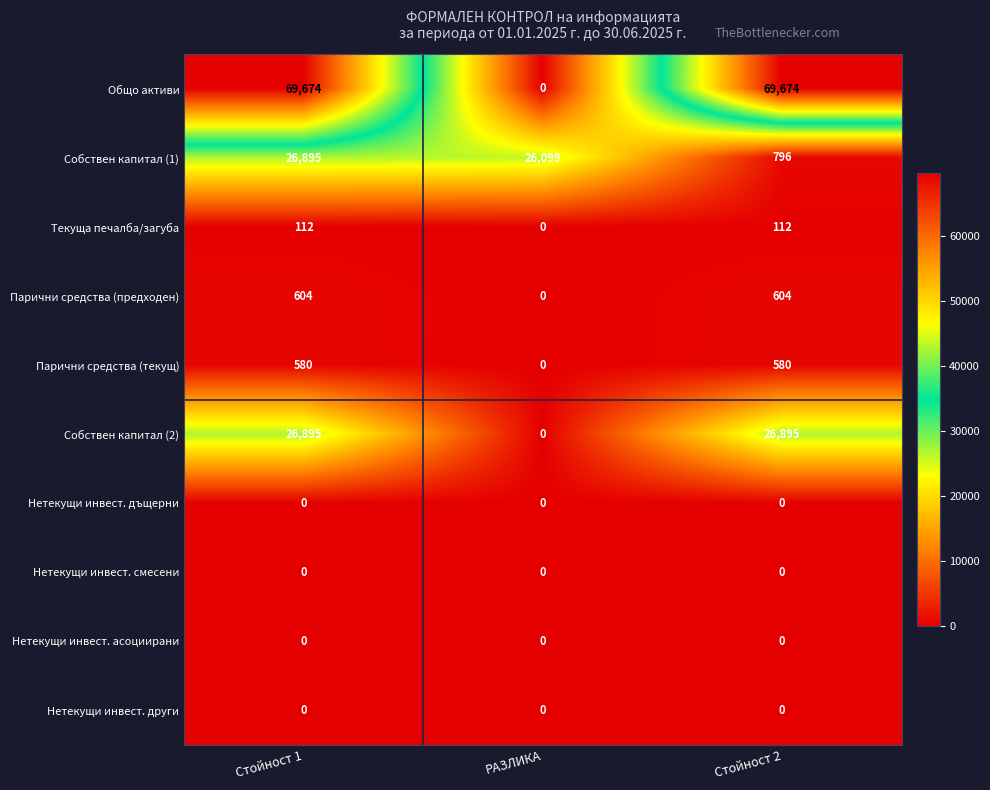

What is the greatest value displayed?

69674